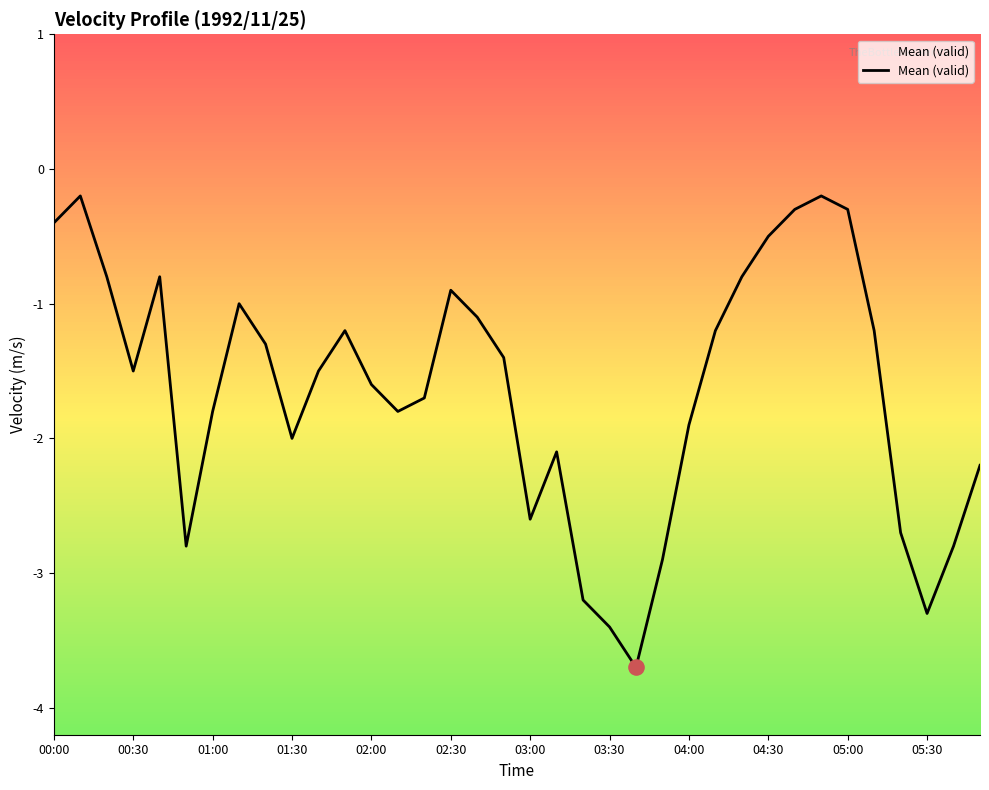

Between 00:30 and 04:00, which is larger?

00:30